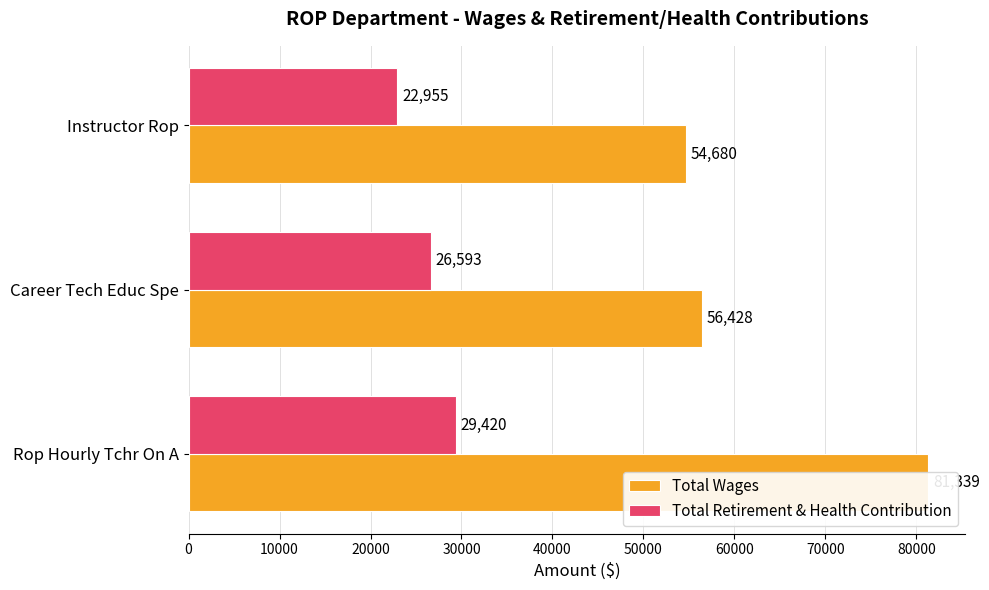

What is the difference between the Total Retirement & Health Contribution values at 0 and 20000?

6465